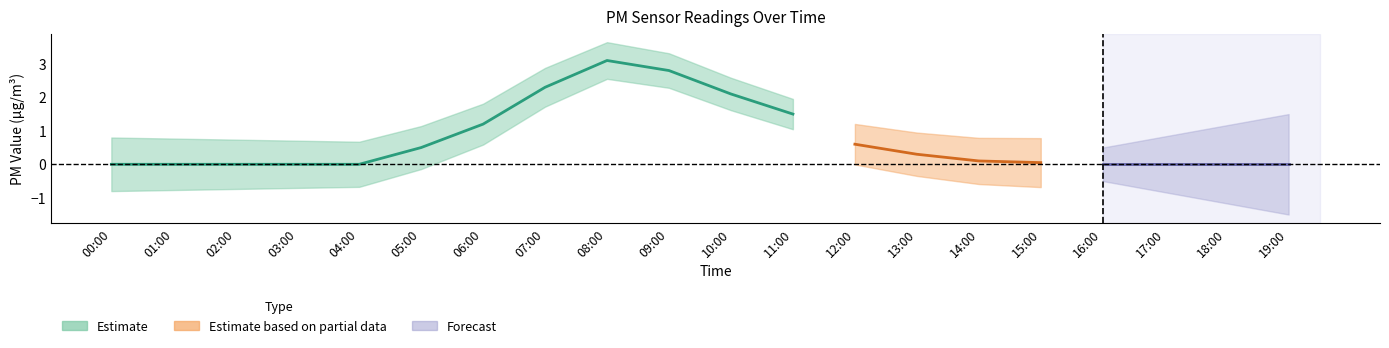

How many lines are shown in the chart?

2